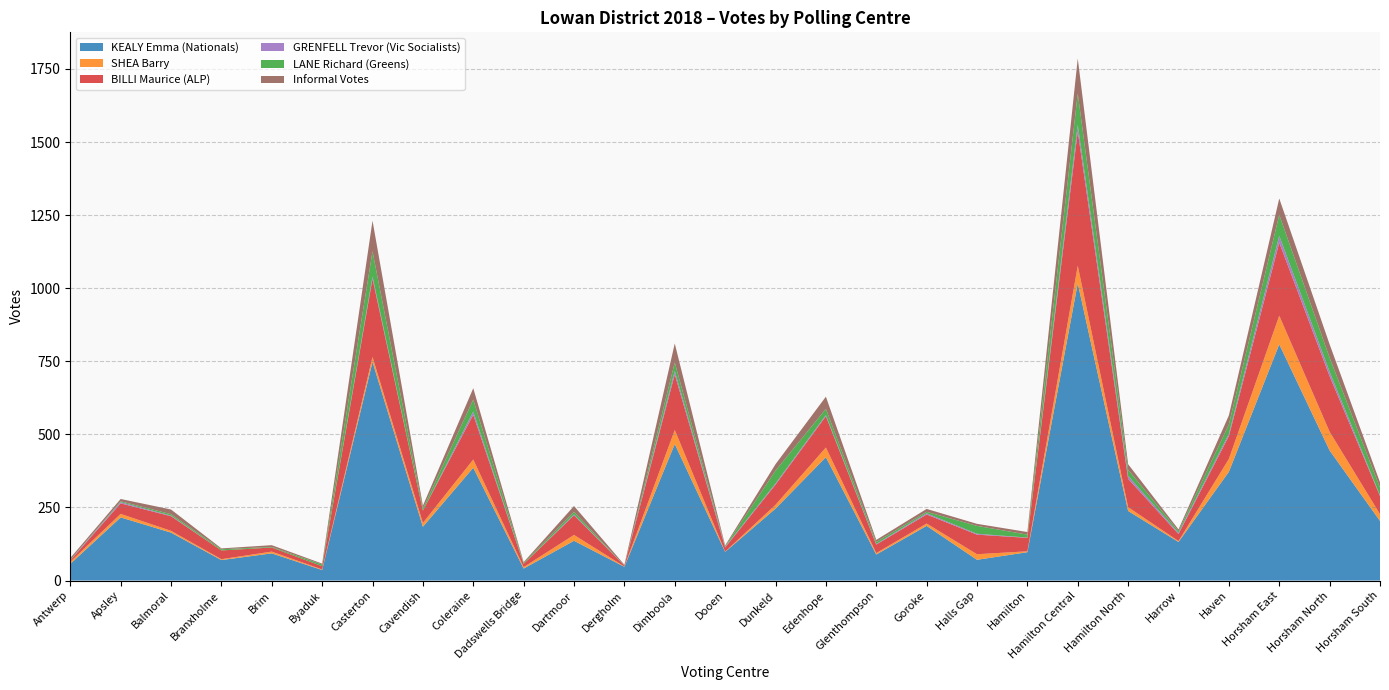

Reading left to right, extract all data points from this chart.

KEALY Emma (Nationals): 57	216	164	70	93	36	748	184	386	41	136	47	467	98	246	422	89	187	71	97	1017	238	132	372	808	445	204
SHEA Barry: 7	12	6	3	6	2	17	13	28	5	20	1	48	1	13	33	5	8	19	3	60	13	3	44	98	64	23
BILLI Maurice (ALP): 5	36	50	30	14	11	267	42	153	11	67	3	190	14	69	107	29	31	67	46	459	97	24	78	250	190	62
GRENFELL Trevor (Vic Socialists): 1	4	2	0	0	0	8	0	11	0	3	0	12	2	4	4	2	4	3	1	23	10	4	8	23	15	3
LANE Richard (Greens): 1	3	5	4	2	6	86	7	41	3	9	0	29	2	44	21	7	5	27	10	107	21	6	32	72	48	26
Informal Votes: 6	8	16	3	6	3	105	10	39	3	20	3	65	3	22	42	7	10	7	9	120	19	6	31	56	46	18